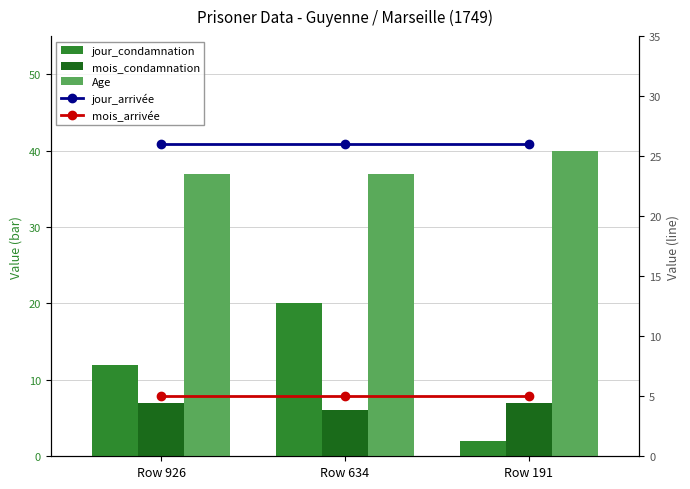

Which series changed the most between Row 634 and Row 191?

jour_condamnation